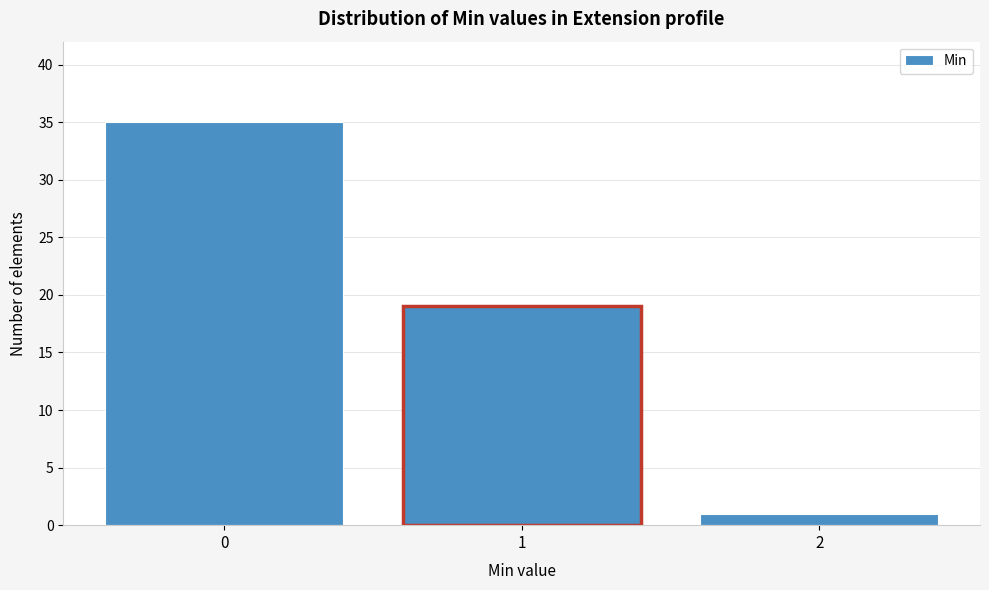

Reading right to left, transcribe all the data shown in this chart.

2=1	1=19	0=35